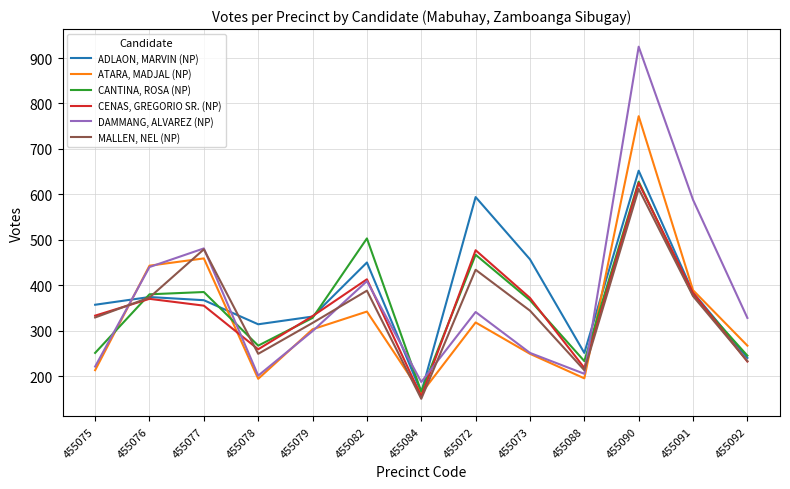

What is the smallest value displayed?

150